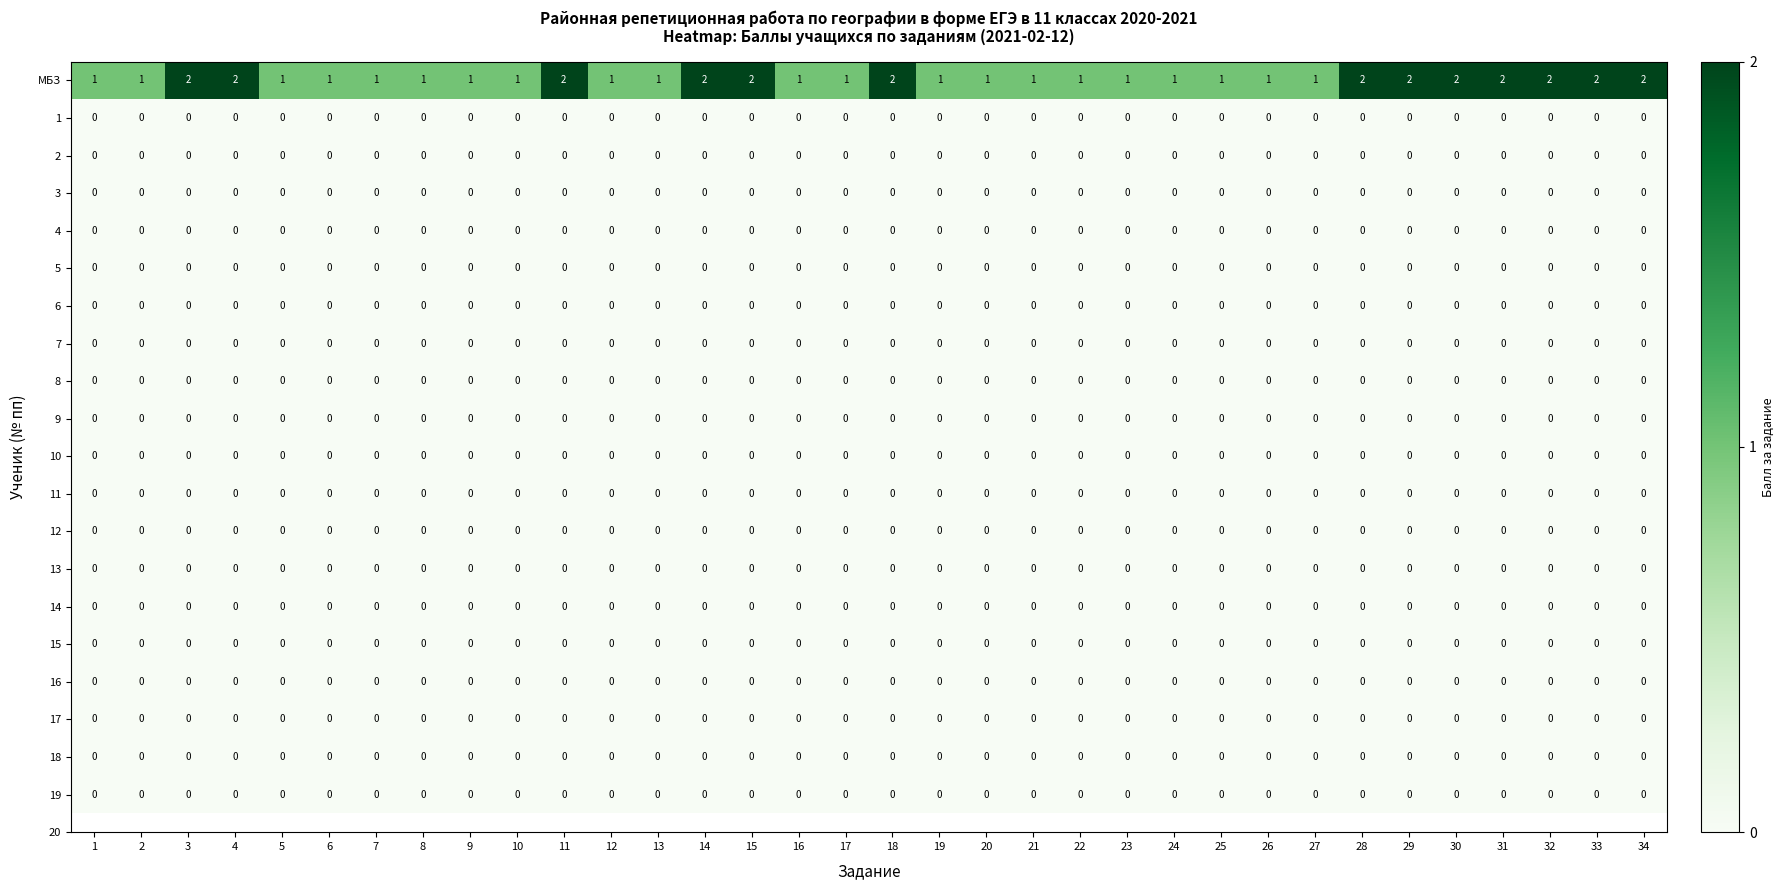

Which series has the largest range (max minus min)?

МБЗ